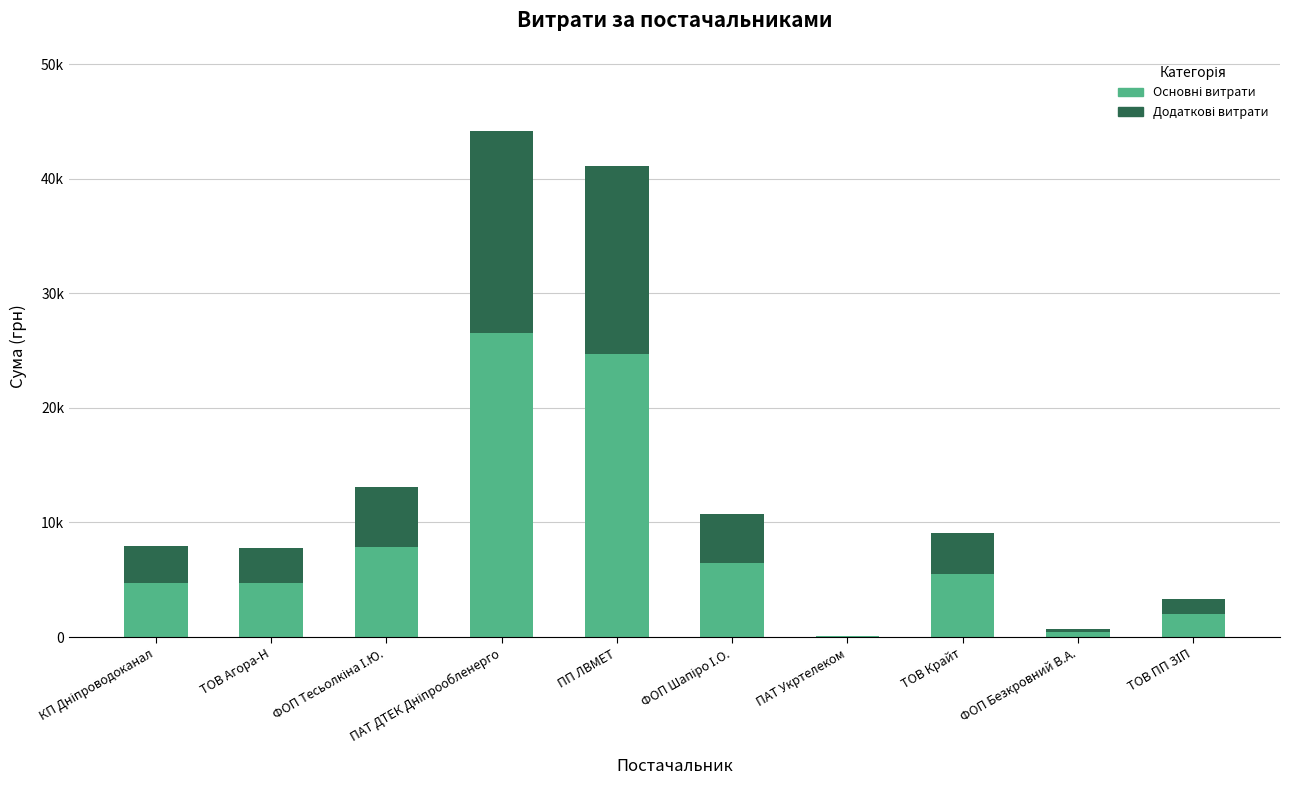

Does the chart contain stacked bars?

Yes